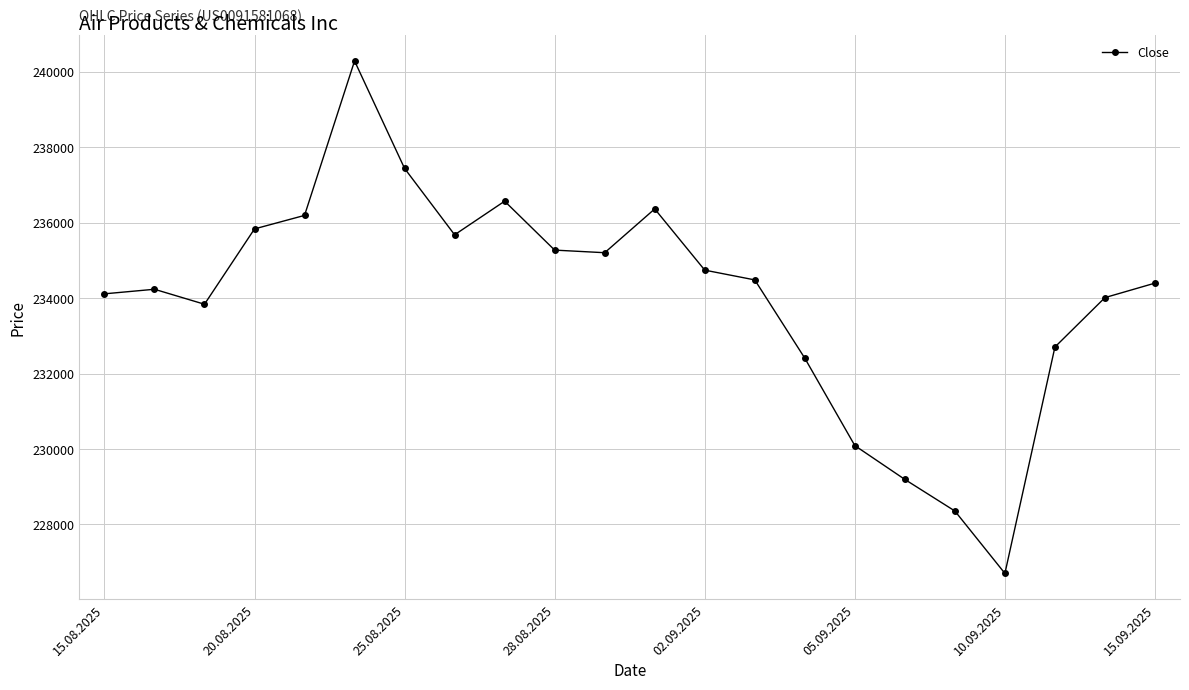

Reading right to left, what are all the values shown in this chart?

234398	234014	232704	226703	228357	229194	230091	232408	234483	234742	236365	235204	235273	236570	235679	237438	240287	236193	235835	233838	234235	234114